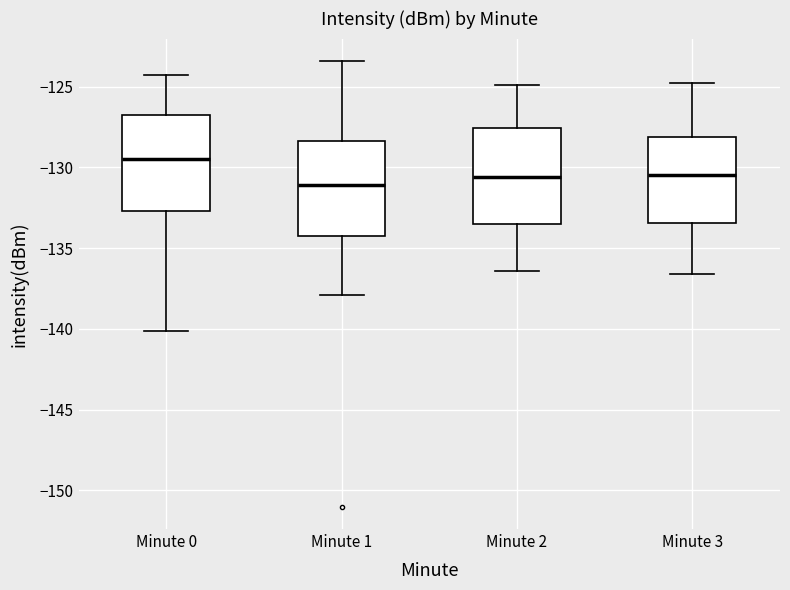

Which box has the lowest median line?

Minute 1